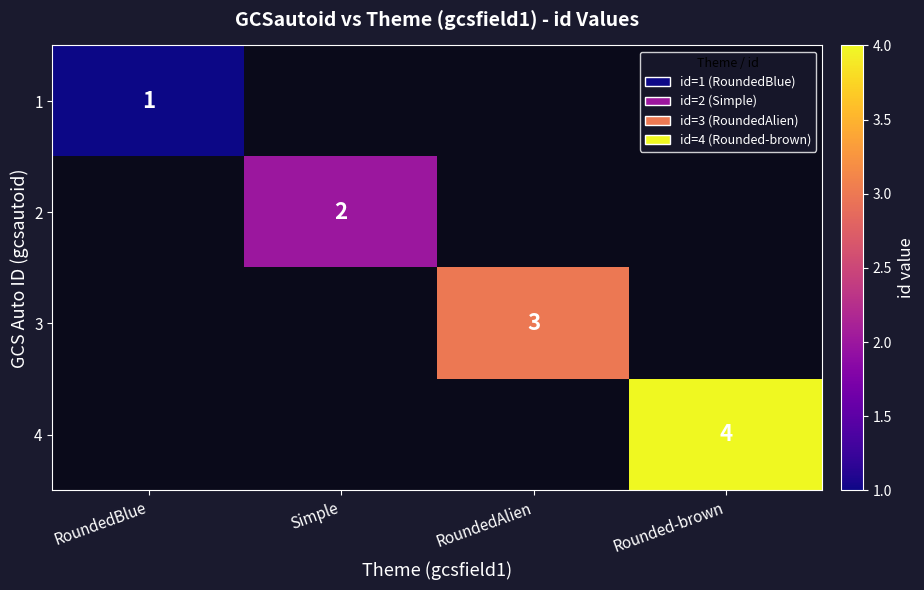

The value of 3 at RoundedAlien is 3. True or false?

True